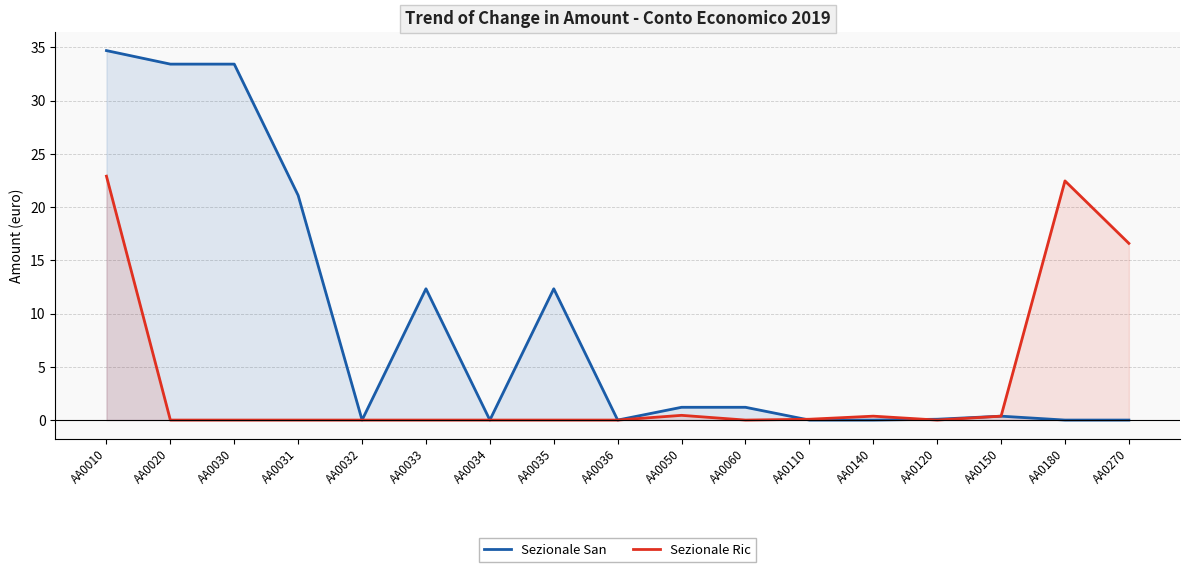

How many values in Sezionale San are above zero?

10